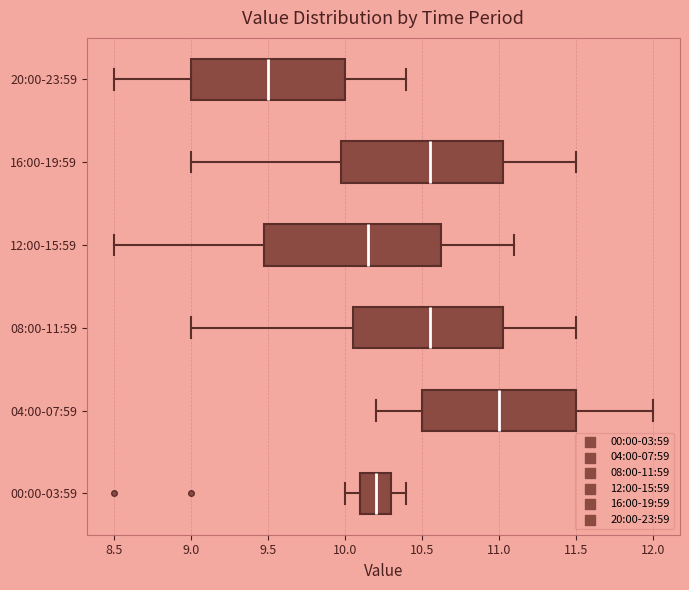

Reading bottom to top, transcribe this box plot: for each box, give where its median line is, the range the box spans, and where its two whiskers end, as read against the x-axis. The values are not printed on the chart, so give them approximately, as read against the axis.

00:00-03:59: median 10.20, box 10.10 to 10.30, whiskers 10.00 to 10.40
04:00-07:59: median 11.00, box 10.50 to 11.50, whiskers 10.20 to 12.00
08:00-11:59: median 10.55, box 10.05 to 11.05, whiskers 9.00 to 11.50
12:00-15:59: median 10.15, box 9.50 to 10.65, whiskers 8.50 to 11.10
16:00-19:59: median 10.55, box 10.00 to 11.05, whiskers 9.00 to 11.50
20:00-23:59: median 9.50, box 9.00 to 10.00, whiskers 8.50 to 10.40